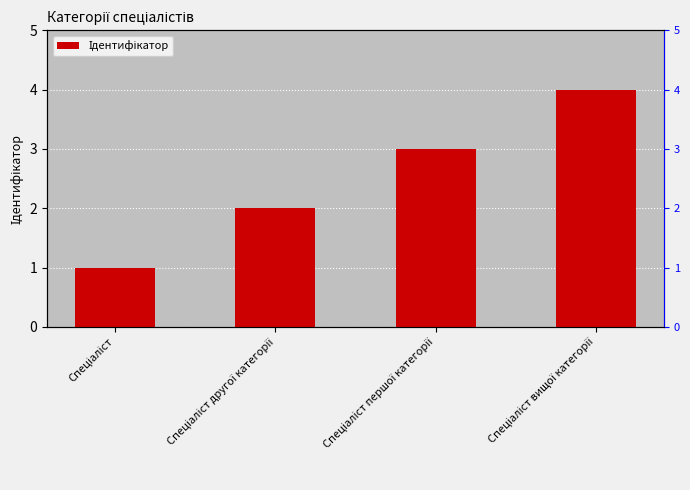

List the labels in order of value, largest first.

Спеціаліст вищої категорії, Спеціаліст першої категорії, Спеціаліст другої категорії, Спеціаліст